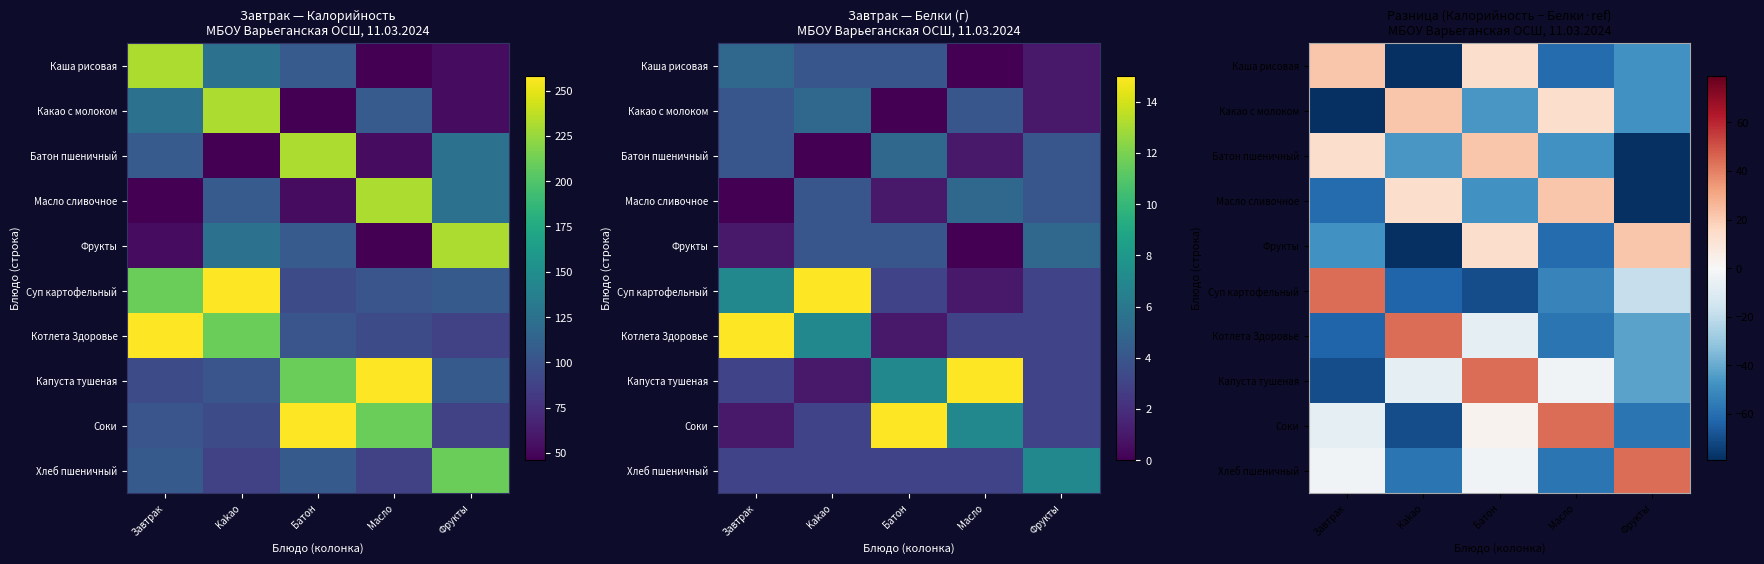

Where is Капуста тушеная nearest to the value -13?

Kakao